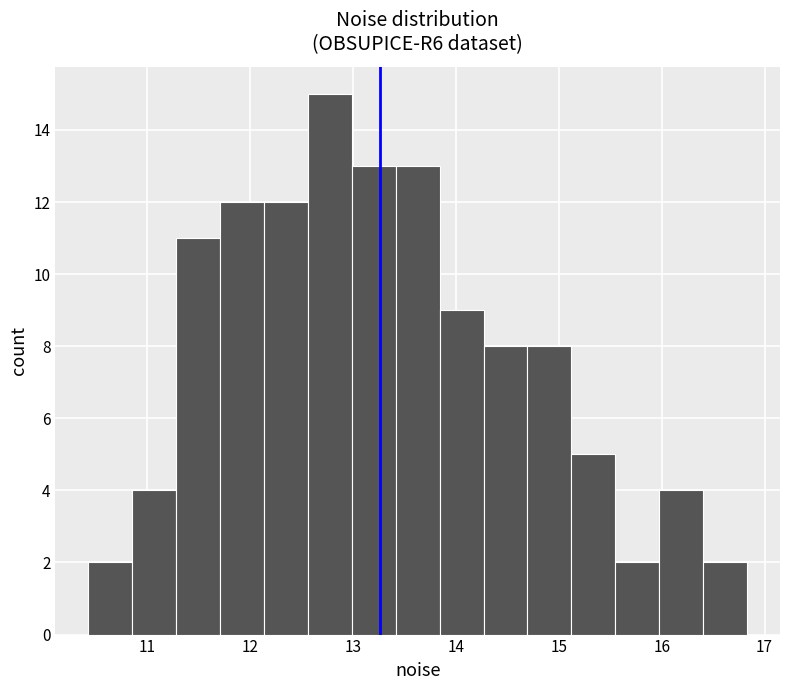

Which range on the x-axis has the tallest bar?

12.6 to 13.0